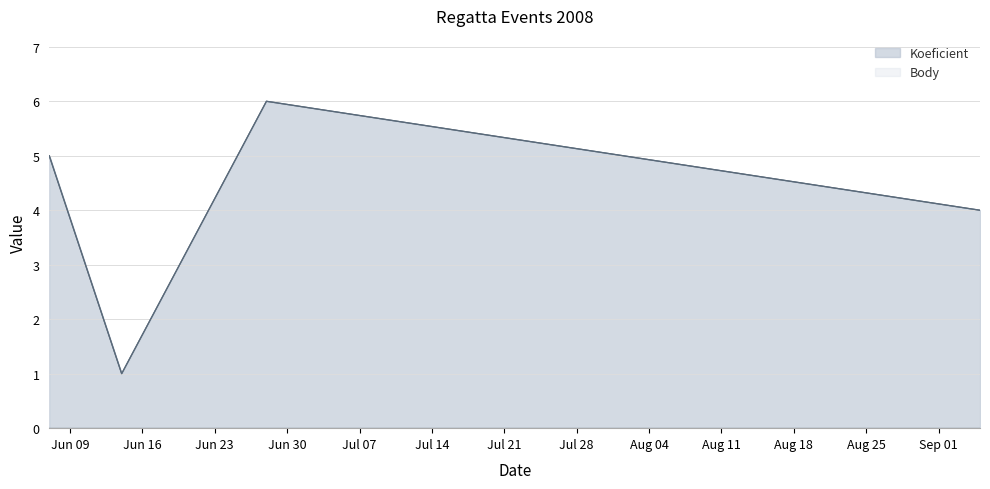

The Body series shows 4 at 2008-09-05. True or false?

True